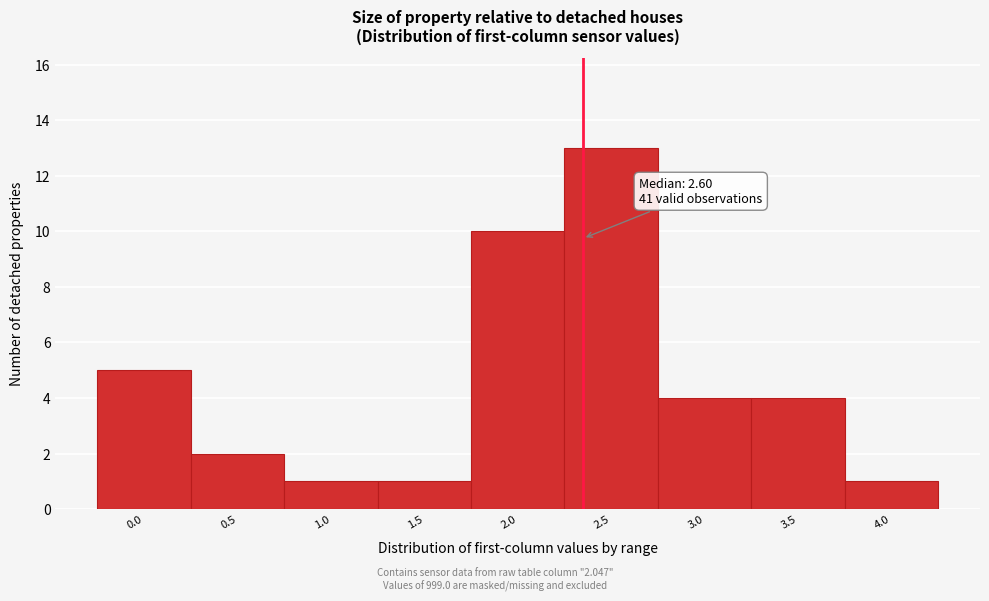

Reading left to right, transcribe all the data shown in this chart.

0.0=5	0.5=2	1.0=1	1.5=1	2.0=10	2.5=13	3.0=4	3.5=4	4.0=1